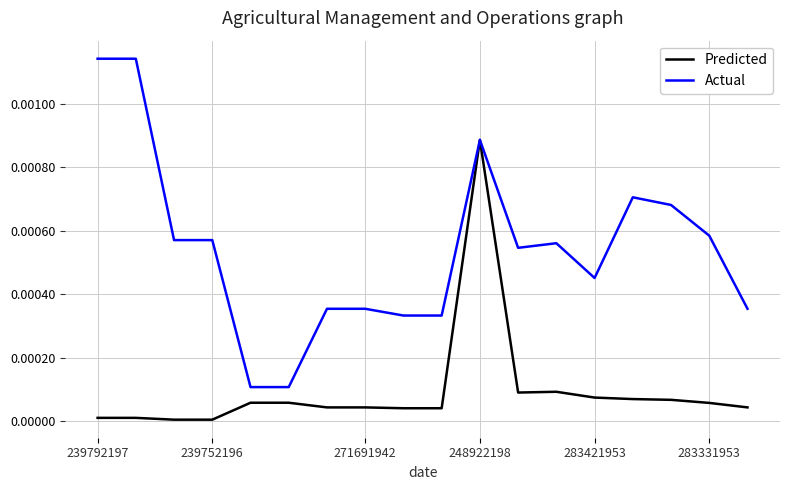

At how many categories does at least one series exceed 0?

18